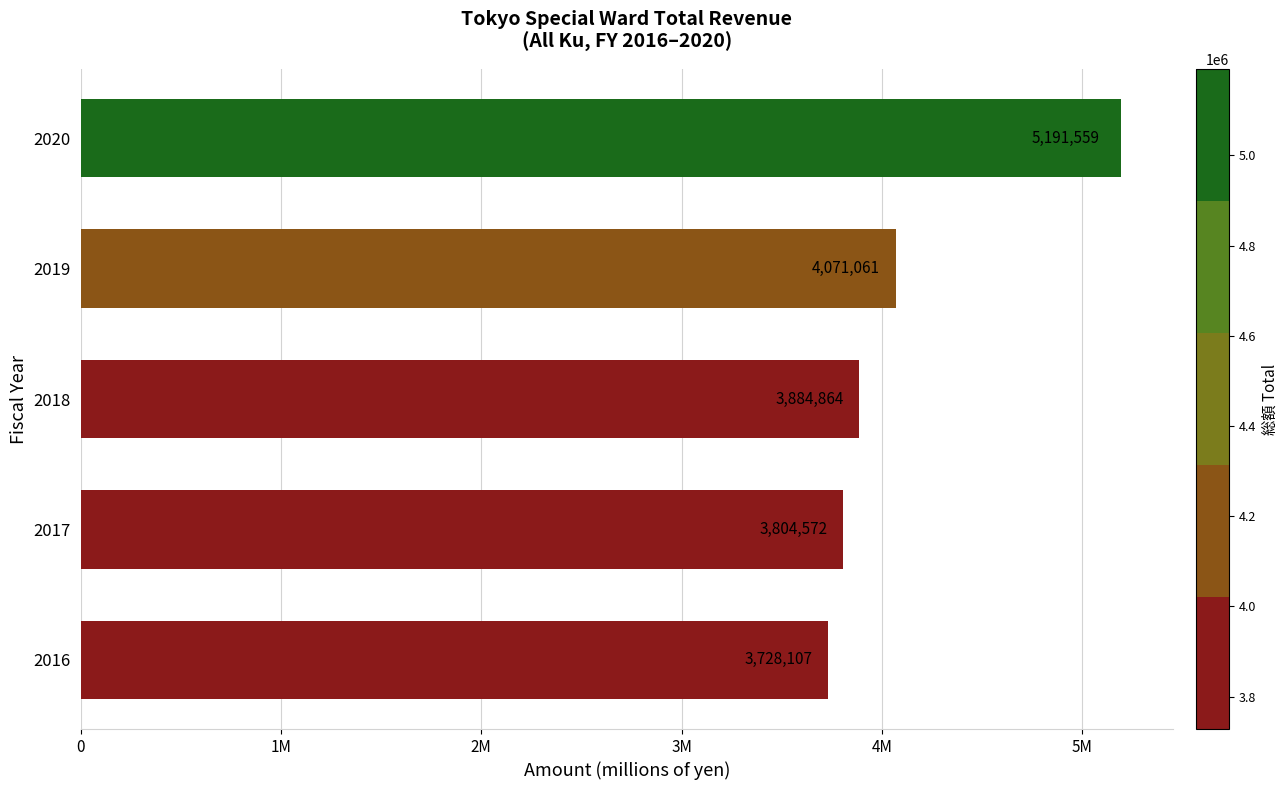

Rank the categories by value from highest to lowest.

2020, 2019, 2018, 2017, 2016